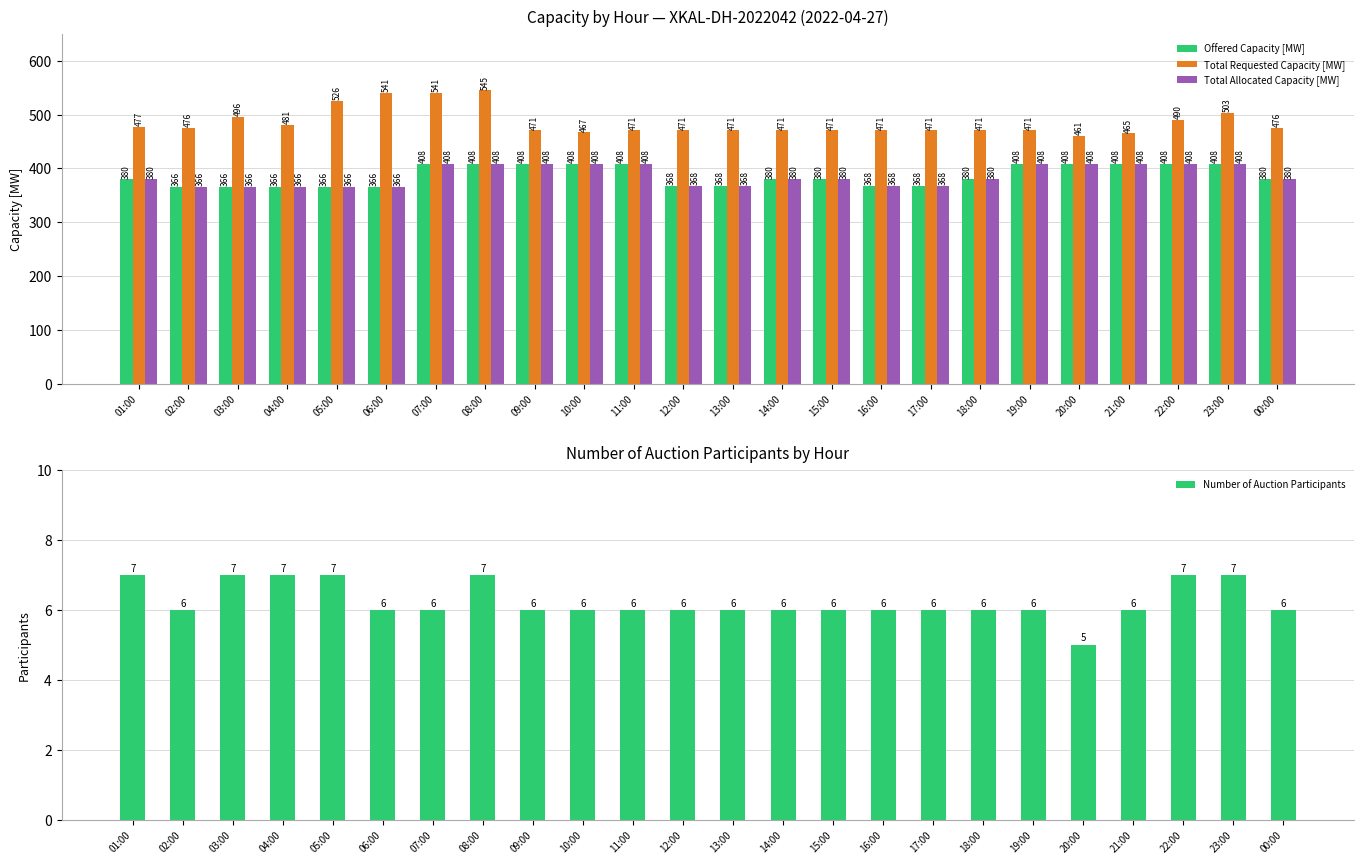

What is the label of the 4th bar from the right?

21:00